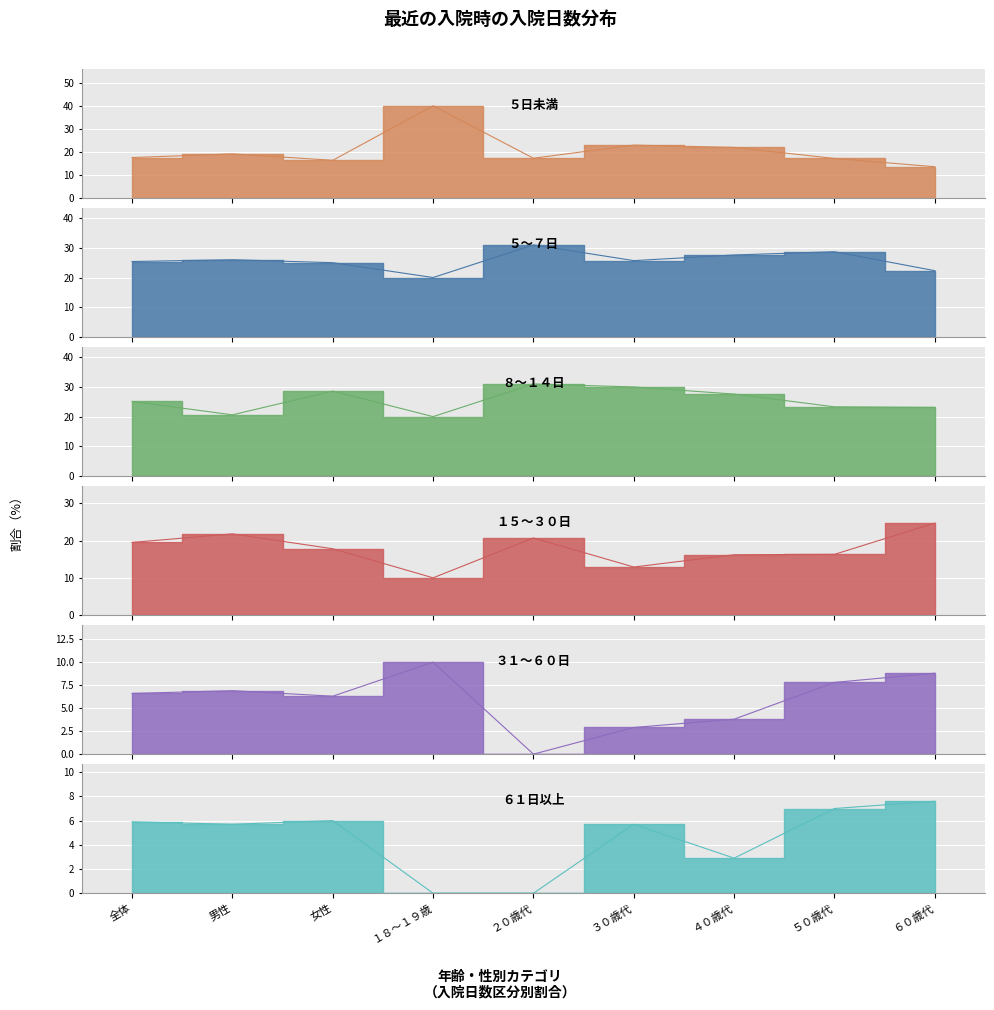

Is the value of ５日未満 at 男性 greater than the value of ５～７日 at 男性?

No